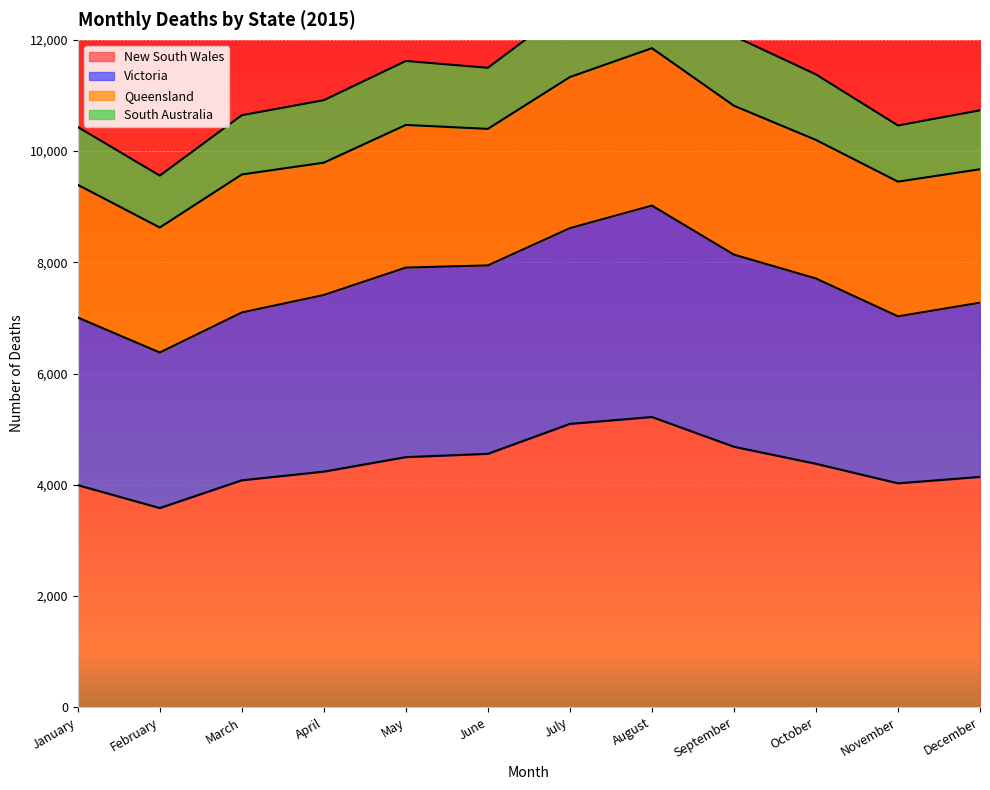

At which category does the chart reach its peak across all series?

August